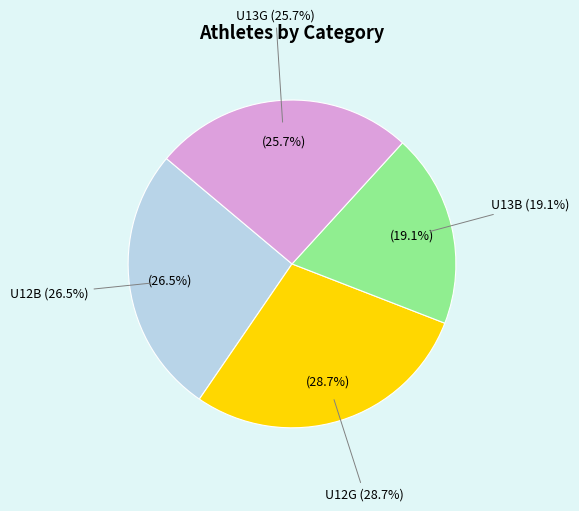

What percentage is the U13G slice, to the nearest percent?

26%